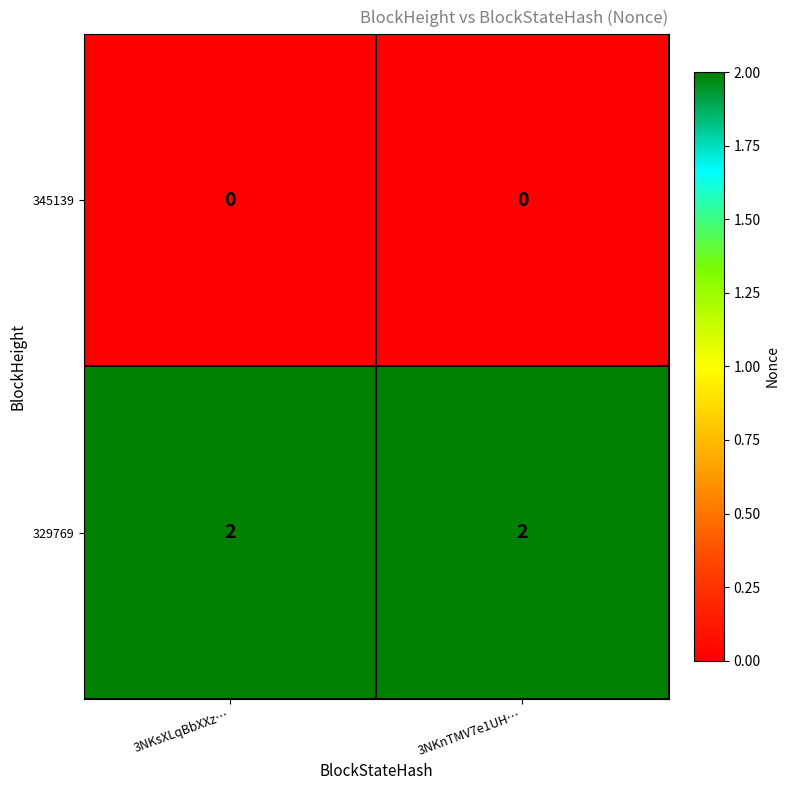

True or false: 345139 has a value of 0 at 3NKnTMV7e1UH….

True